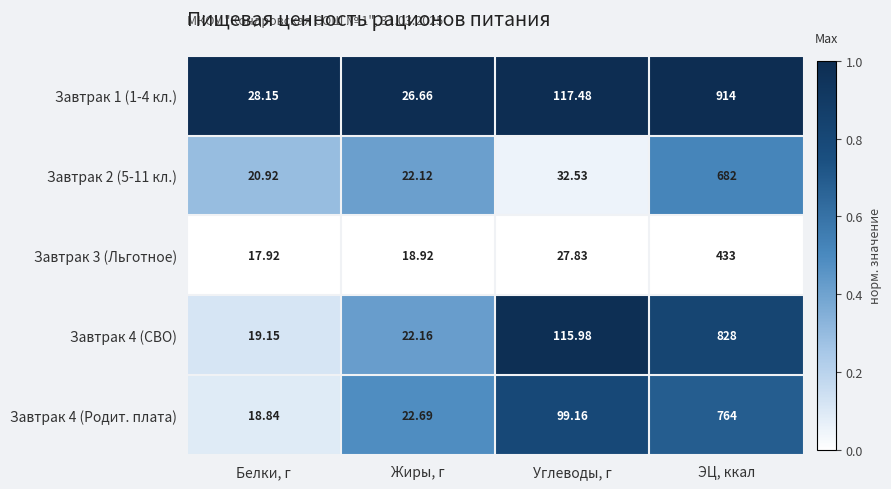

At which label is Завтрак 3 (Льготное) closest to 225?

Углеводы, г